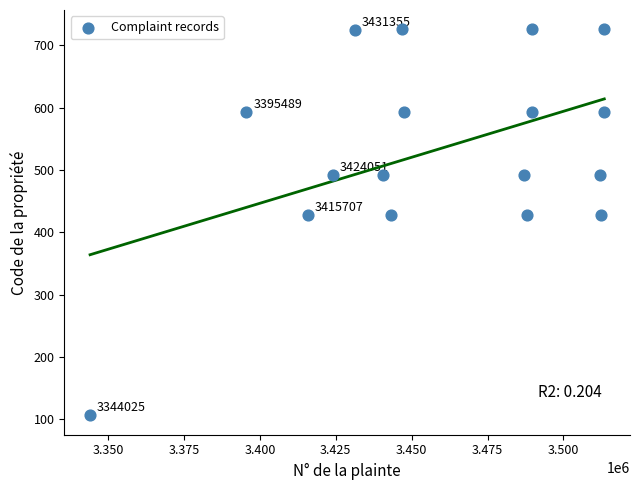

What is the range of X values (max minus min)?

169445